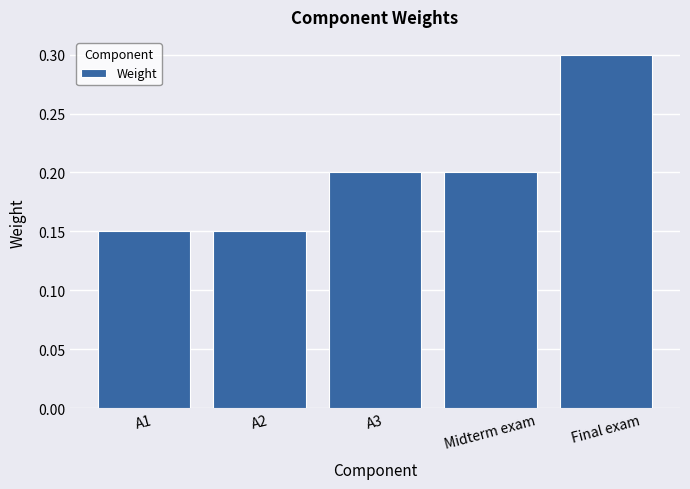

Which label corresponds to the largest value in the chart?

Final exam